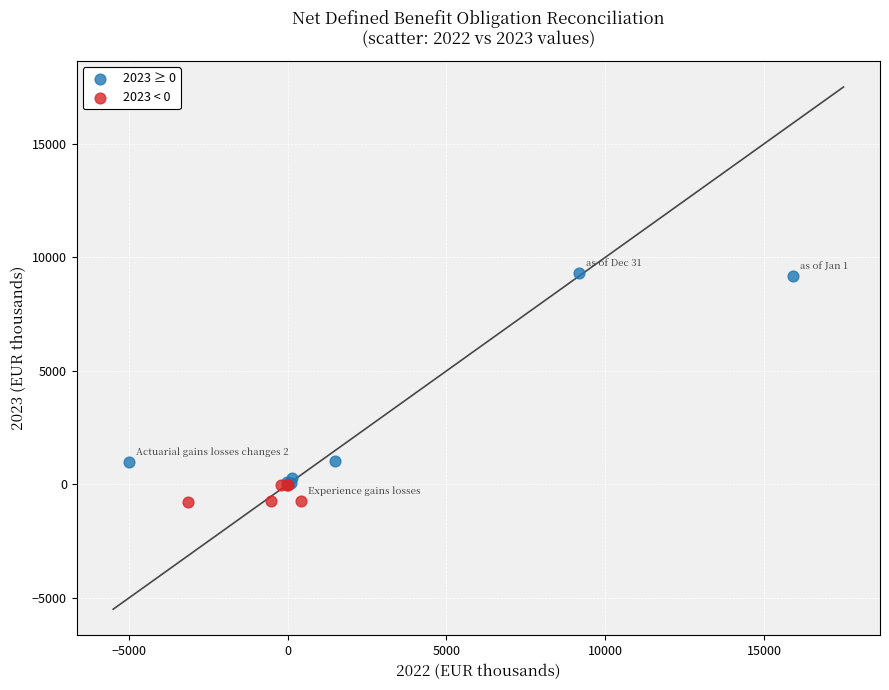

Which series has the widest spread of Y values?

2023 ≥ 0